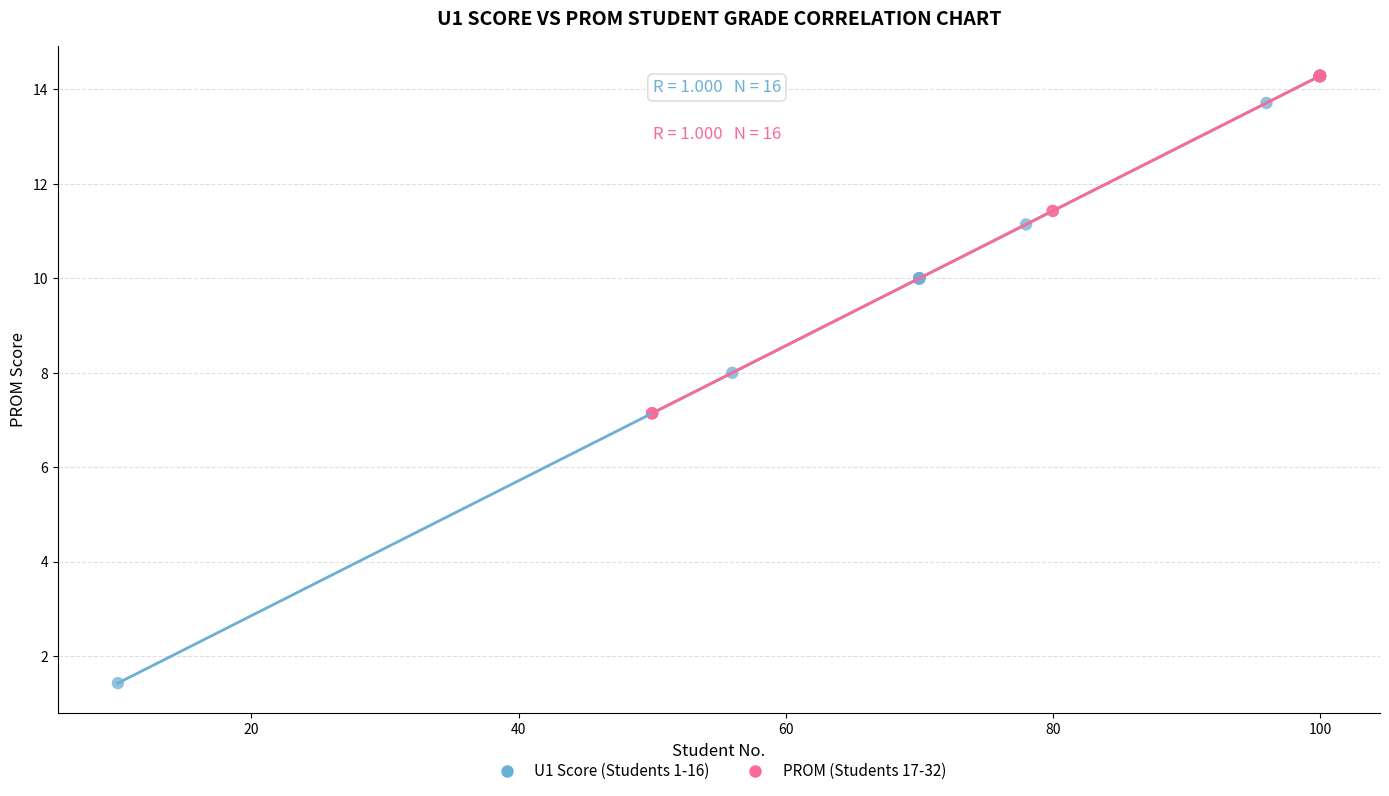

Which series has the widest spread of Y values?

U1 Score (Students 1-16)